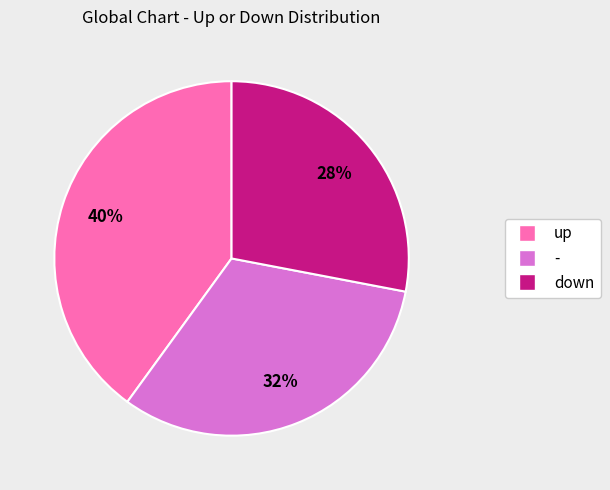

What is the smallest slice in the pie chart?

down